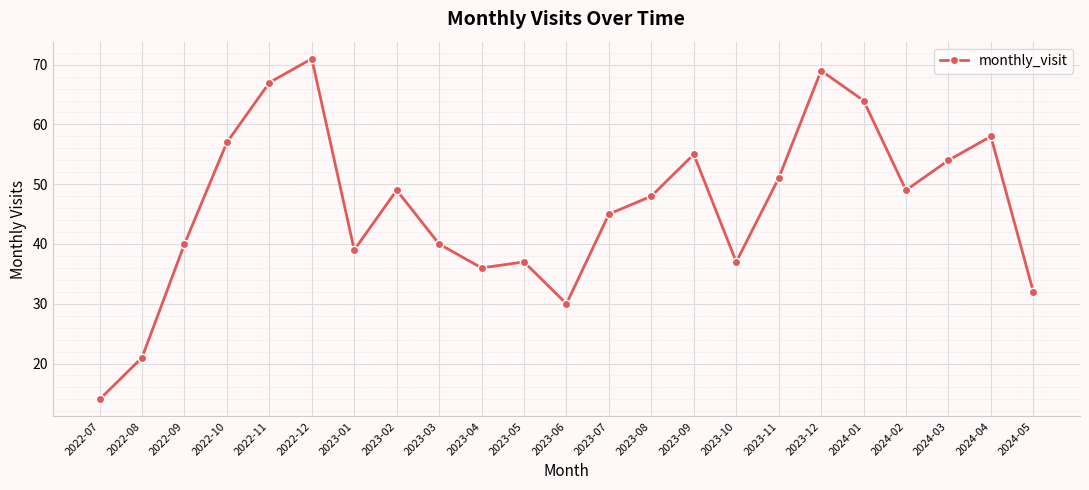

What is the sum of the values at 2022-10 and 2024-02?

106